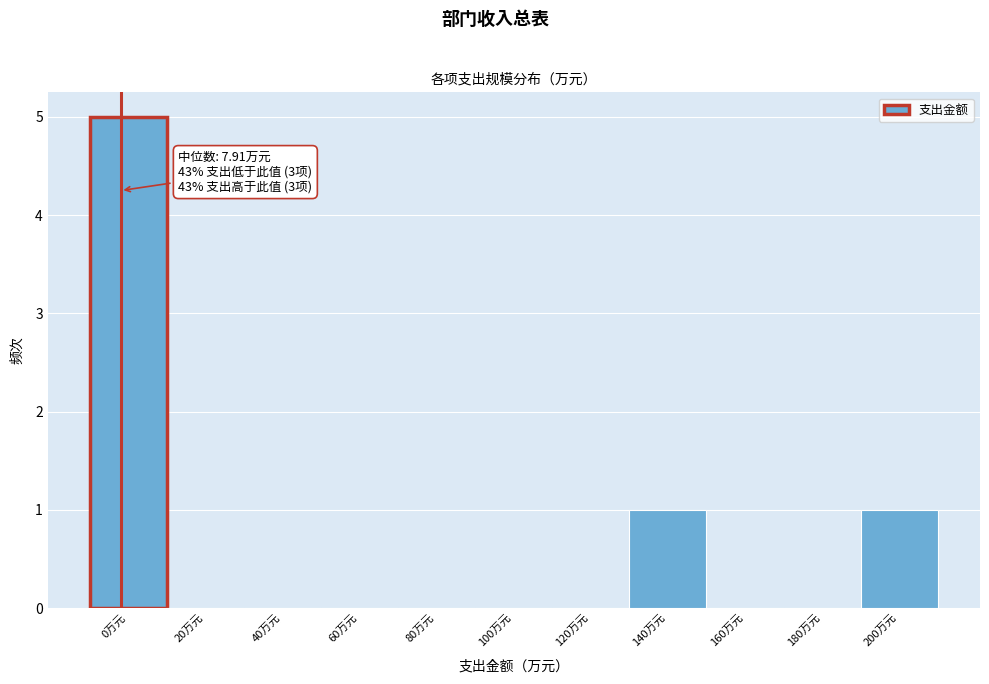

Reading left to right, list all the values displayed in this chart.

0万元=5	20万元=0	40万元=0	60万元=0	80万元=0	100万元=0	120万元=0	140万元=1	160万元=0	180万元=0	200万元=1